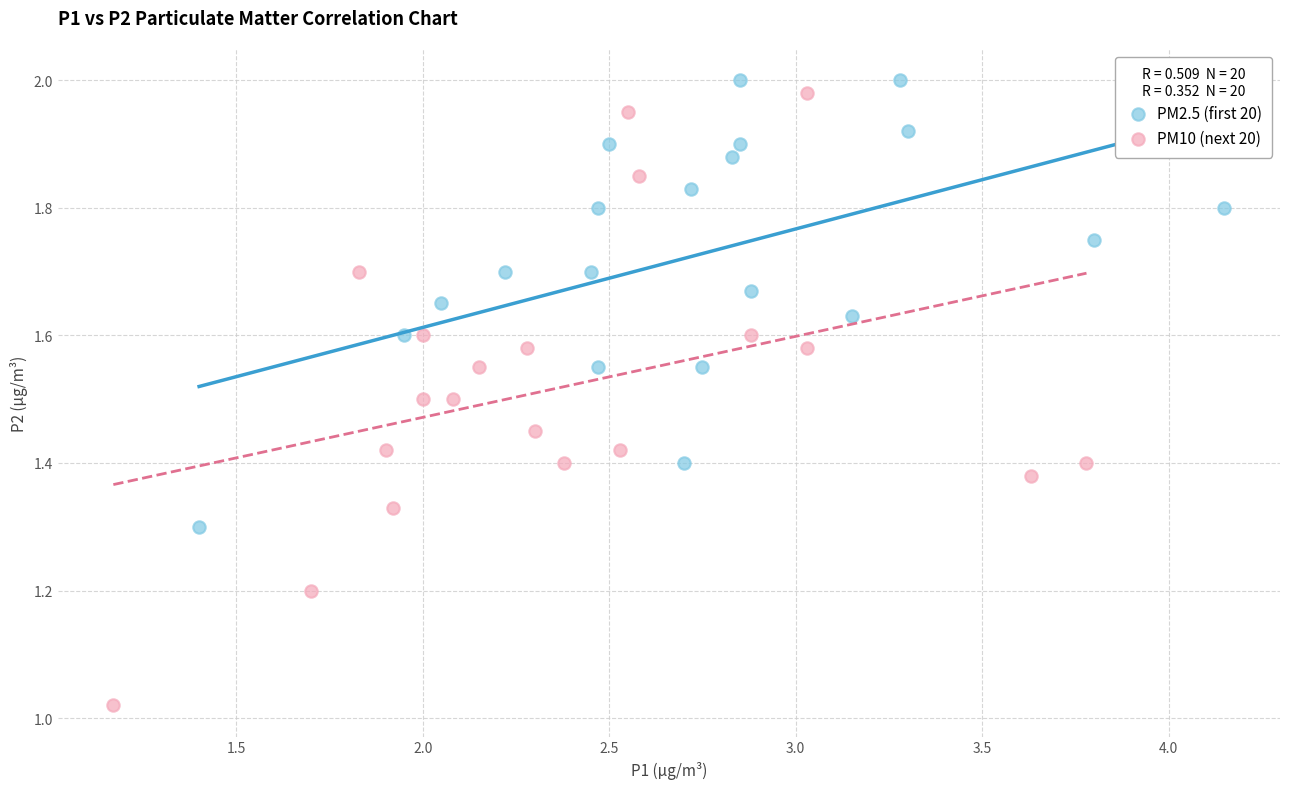

Which series contains the highest Y value?

PM2.5 (first 20)